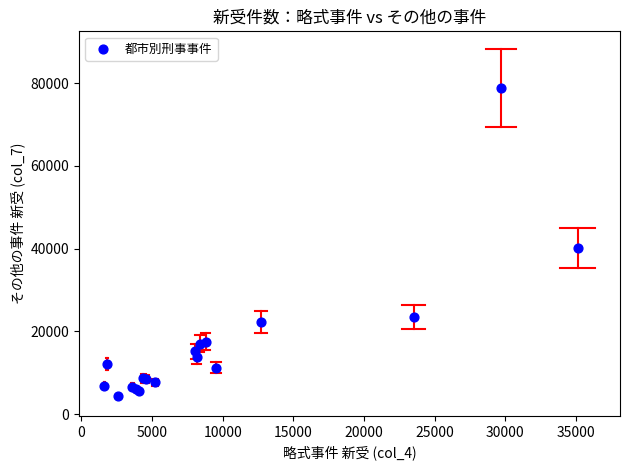

What Y value in the scatter plot is closest to 41589?

40260